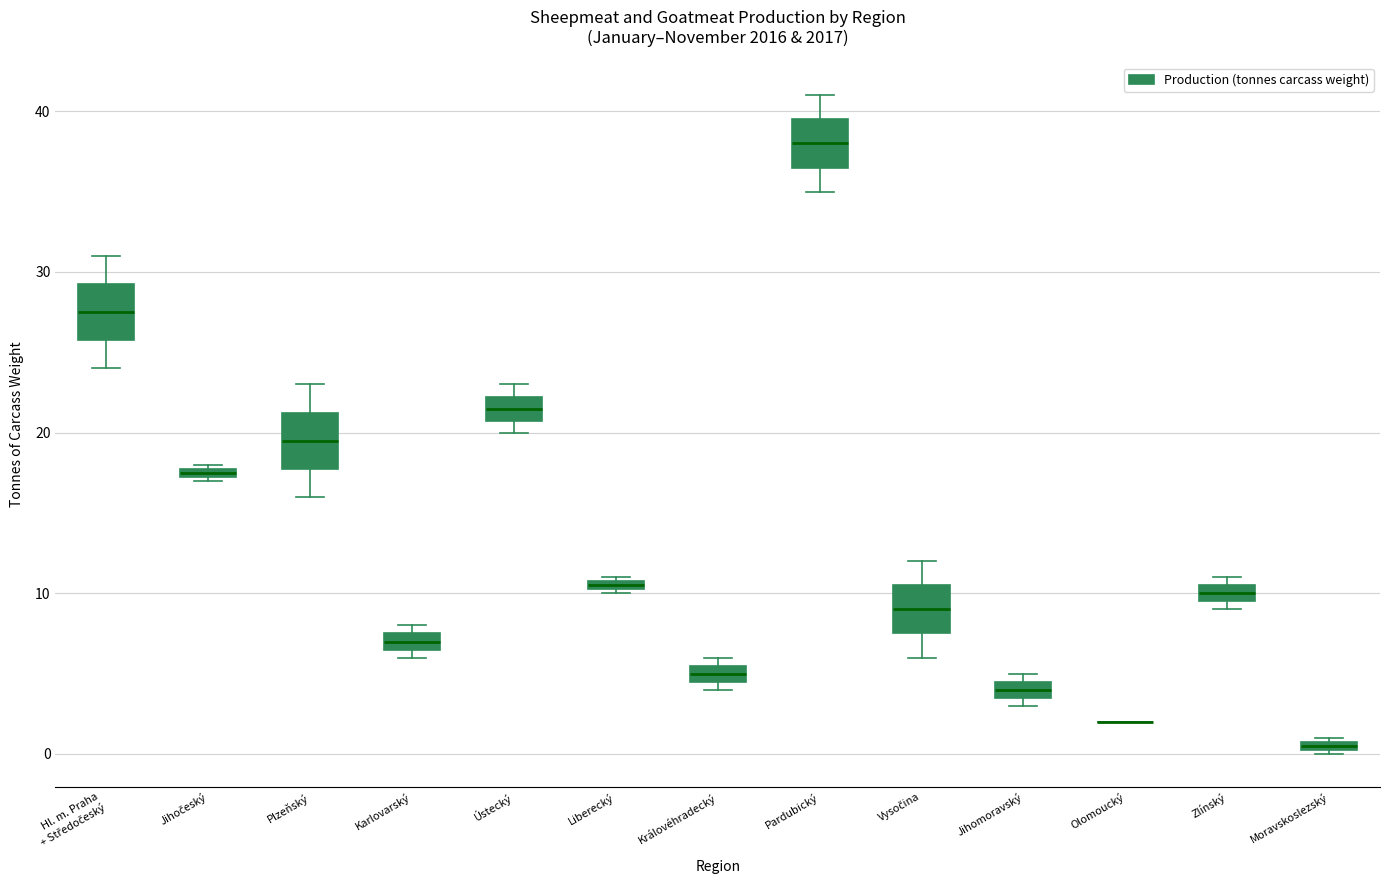

Where is the lower edge of the box for Zlínský on the y-axis? The values are not printed on the chart, so give them approximately, as read against the axis.

10